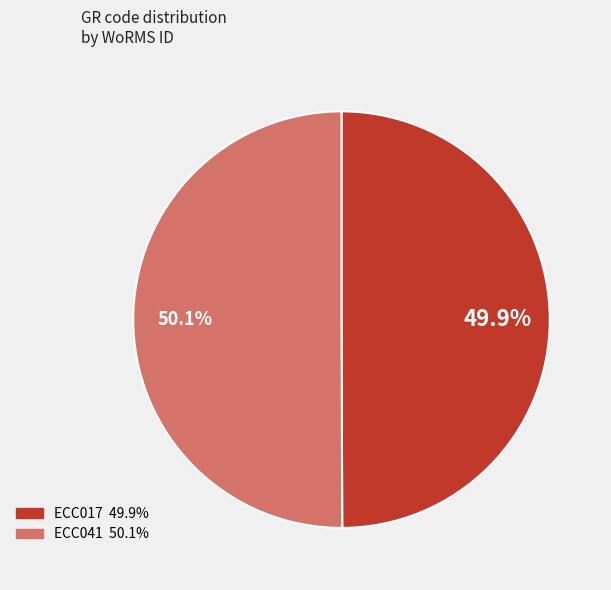

Which slice is the smallest?

ECC017